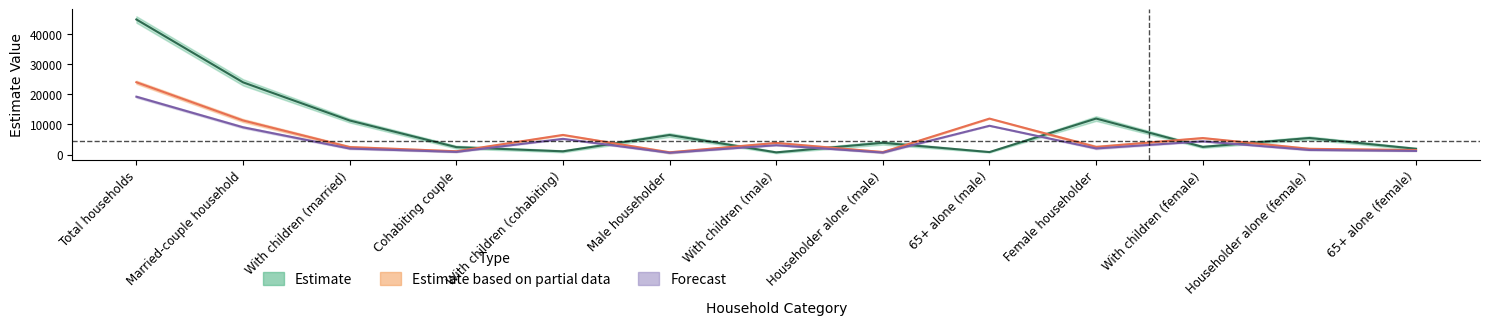

Where is the first local minimum for Estimate?

With children (cohabiting)